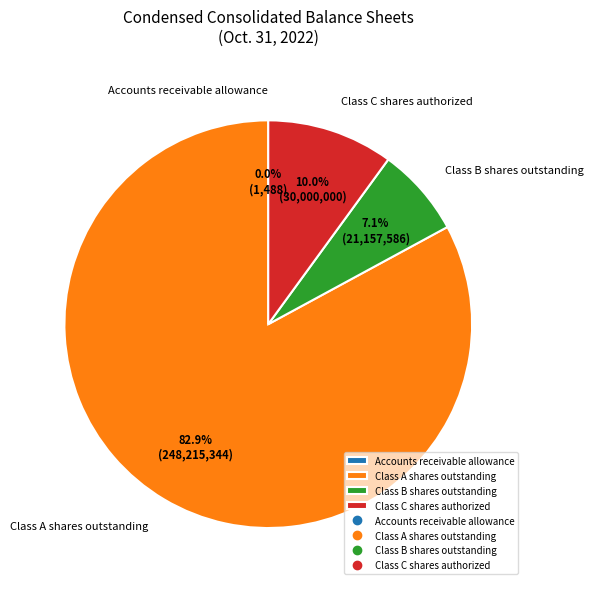

Combined, do Class A shares outstanding and Class B shares outstanding account for over 50%?

Yes